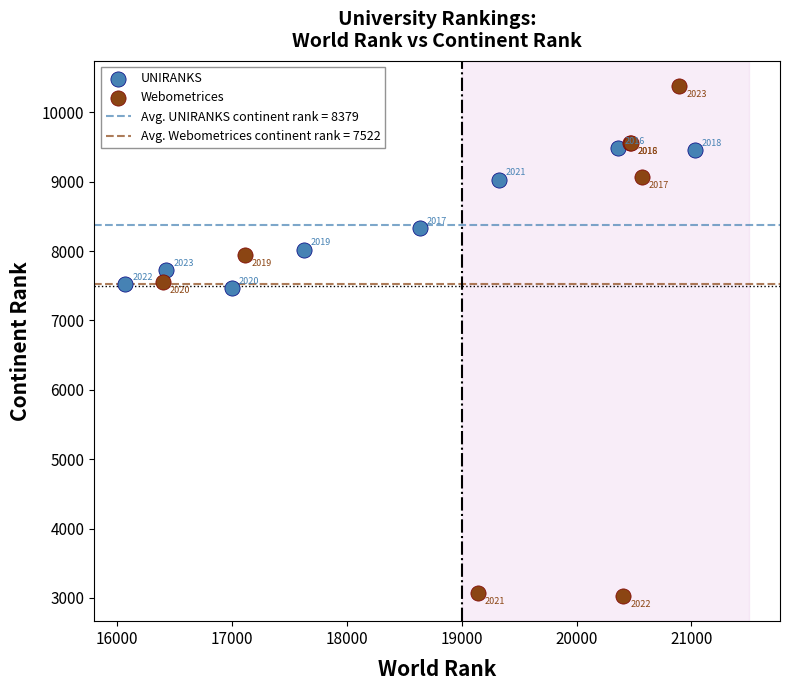

Which series reaches the minimum Y coordinate?

Webometrices